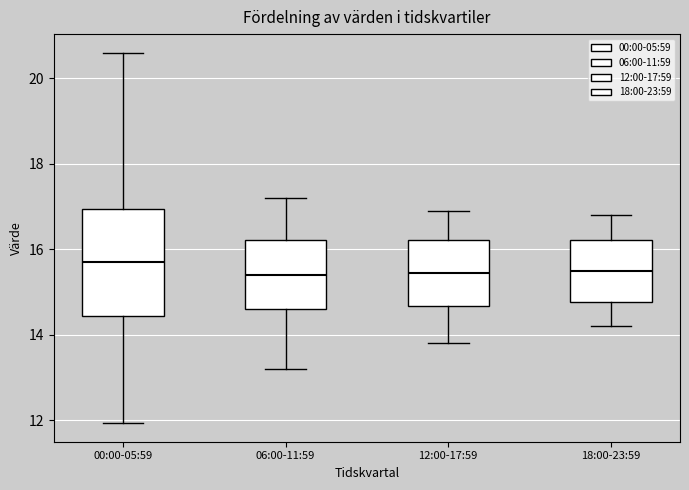

Reading left to right, transcribe this box plot: for each box, give where its median line is, the range the box spans, and where its two whiskers end, as read against the y-axis. The values are not printed on the chart, so give them approximately, as read against the axis.

00:00-05:59: median 15.8, box 14.4 to 17.0, whiskers 12.0 to 20.6
06:00-11:59: median 15.4, box 14.6 to 16.2, whiskers 13.2 to 17.2
12:00-17:59: median 15.4, box 14.6 to 16.2, whiskers 13.8 to 17.0
18:00-23:59: median 15.6, box 14.8 to 16.2, whiskers 14.2 to 16.8